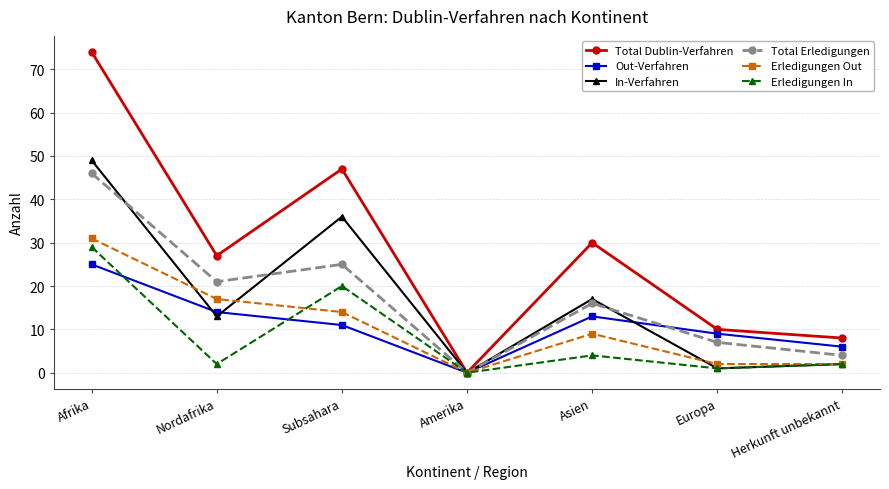

Is it true that Erledigungen Out equals 5 at Subsahara?

False